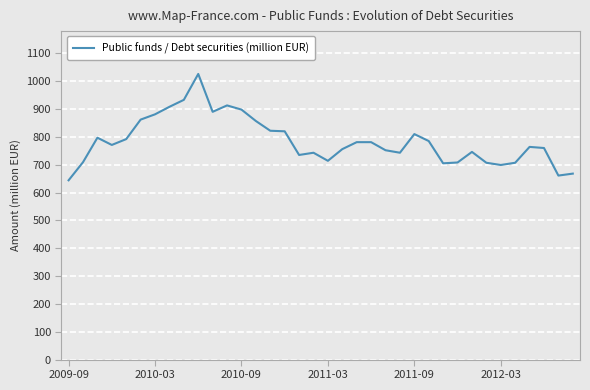

What is the maximum value shown in the chart?

1026